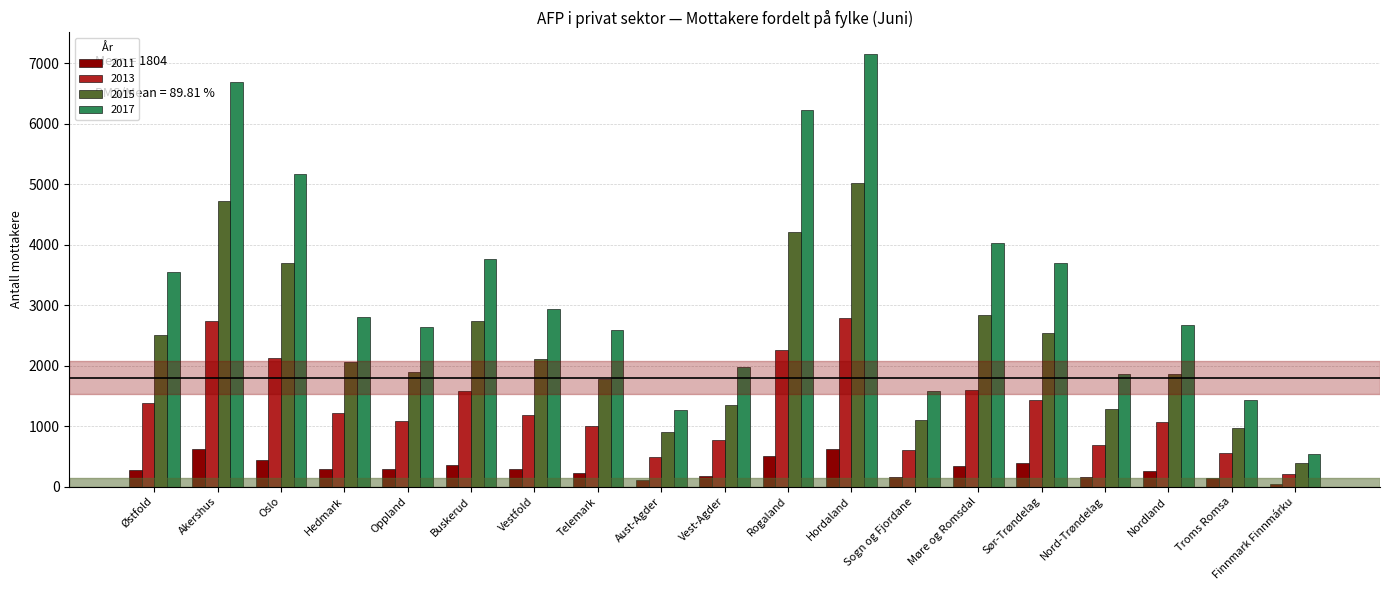

What is the sum of the 2011 values at Aust-Agder and Oppland?

393